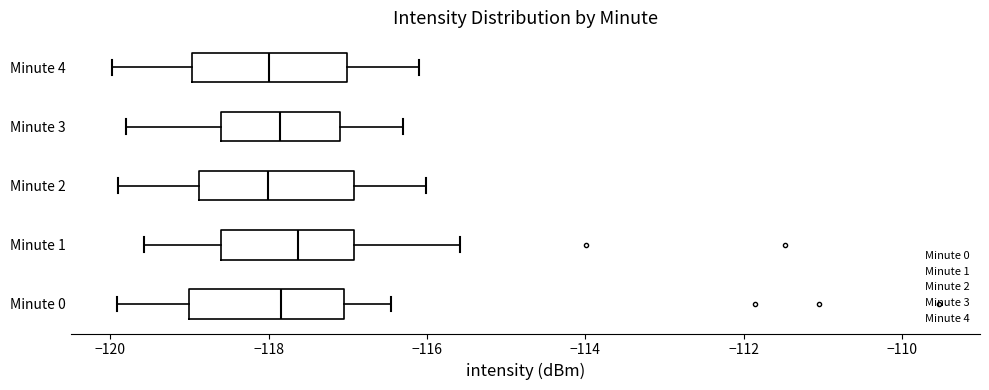

Where does the right whisker of the box for Minute 1 end on the x-axis? The values are not printed on the chart, so give them approximately, as read against the axis.

-115.6